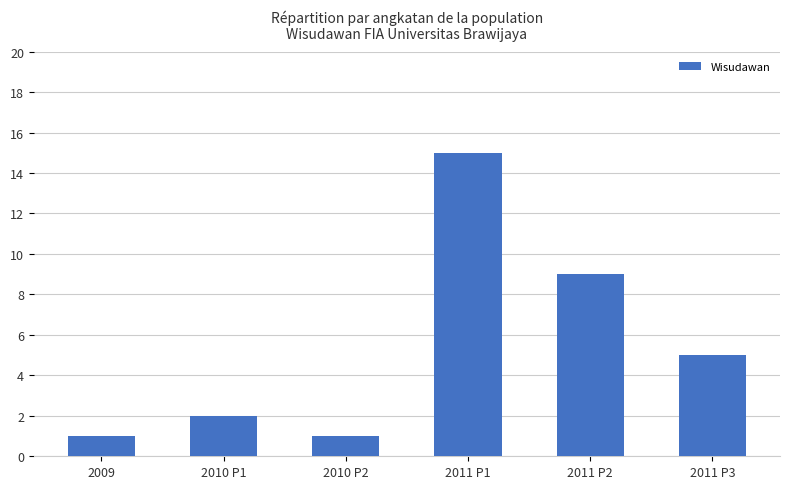

What is the ratio of the value at 2009 to the value at 2010 P1?

0.5